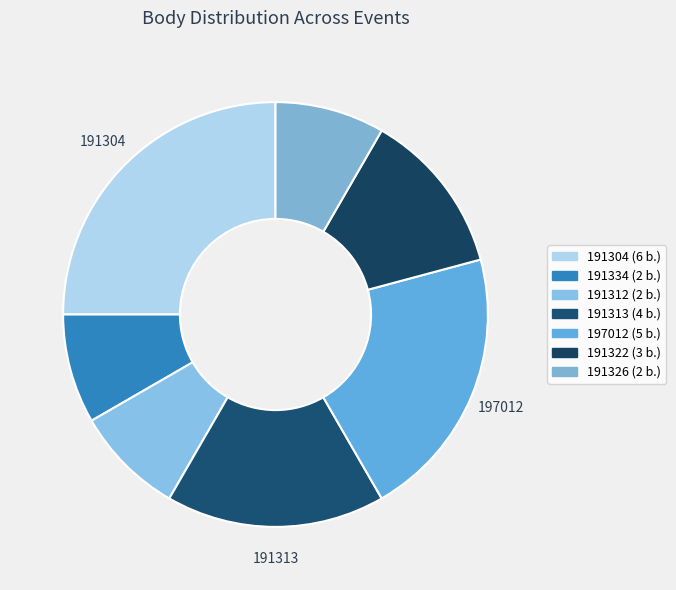

Does 191326 represent more than half of the total?

No